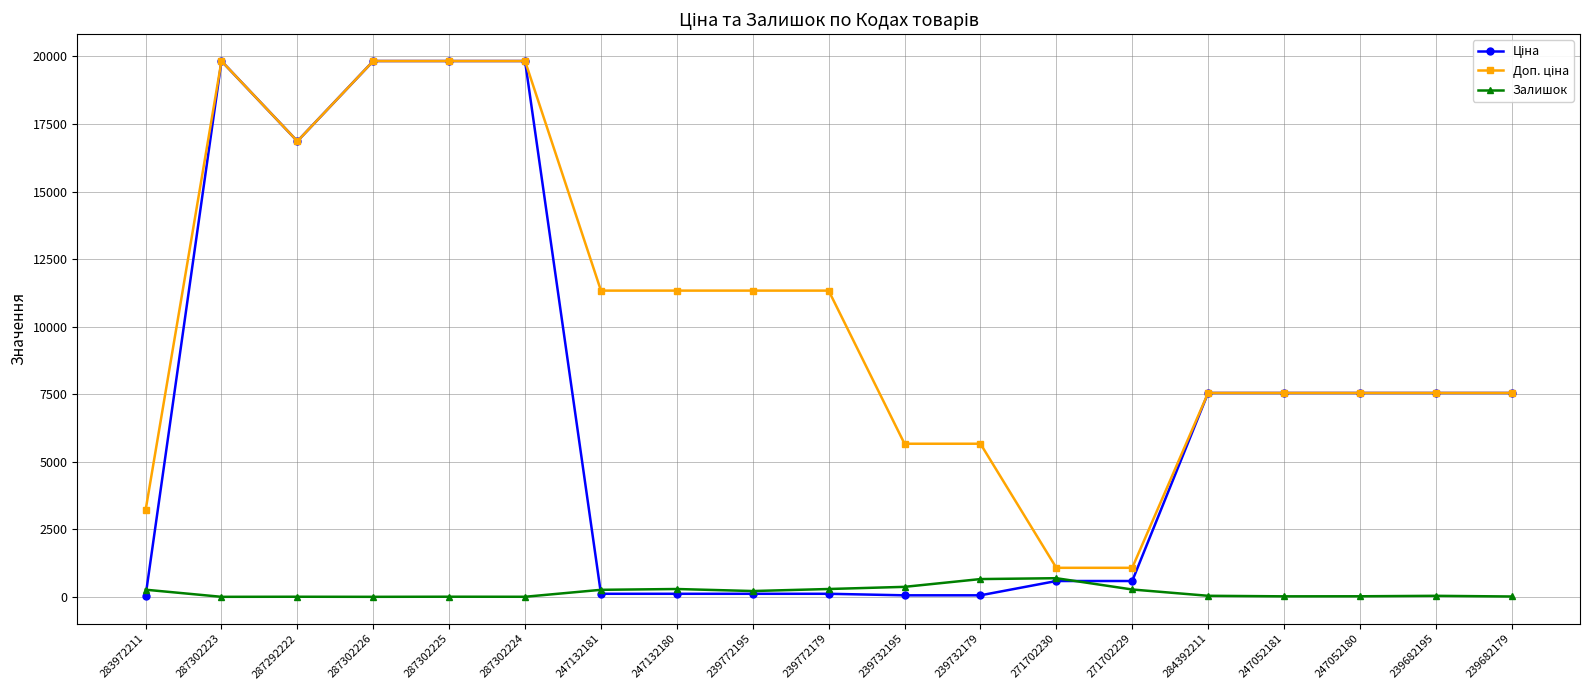

Is it true that Залишок equals 215.0 at 239772195?

True